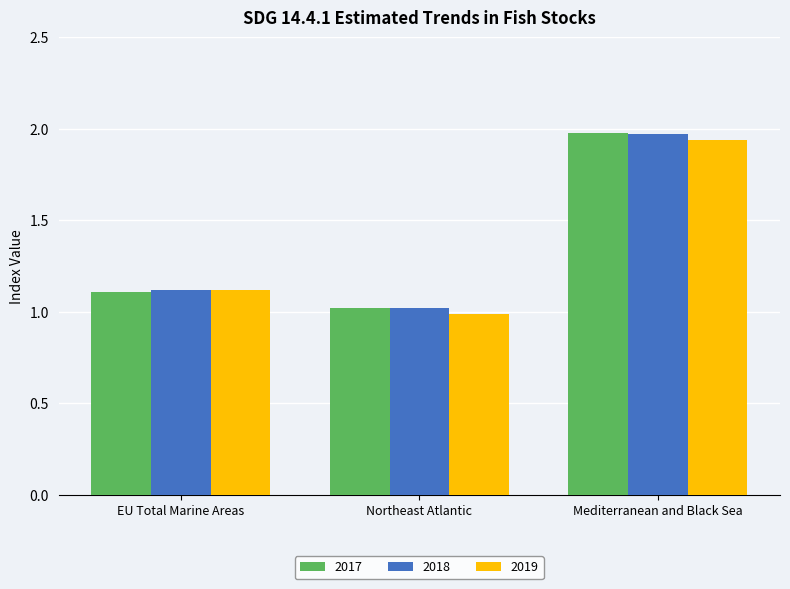

Which category has the lowest value across all series?

Northeast Atlantic